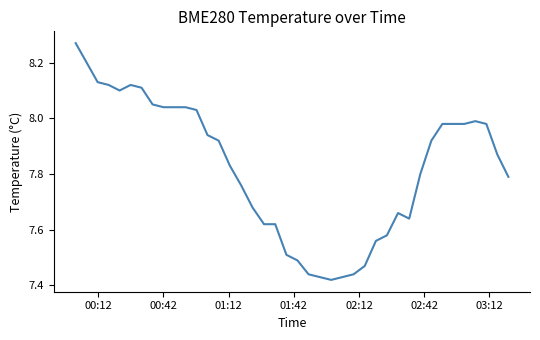

What is the difference between the maximum and second lowest values?

0.8